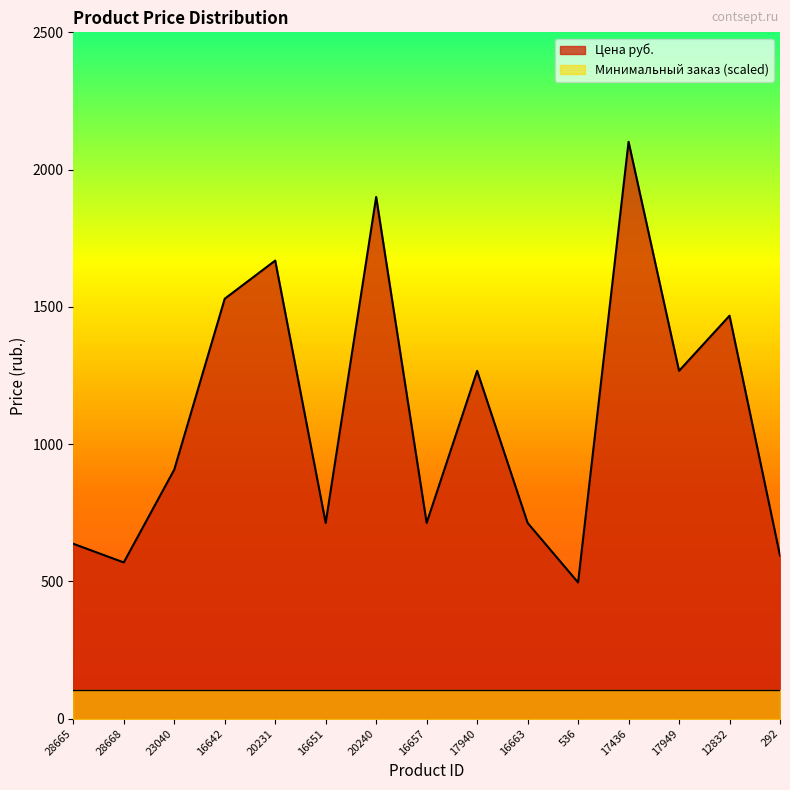

Which label corresponds to the smallest value in the chart?

536